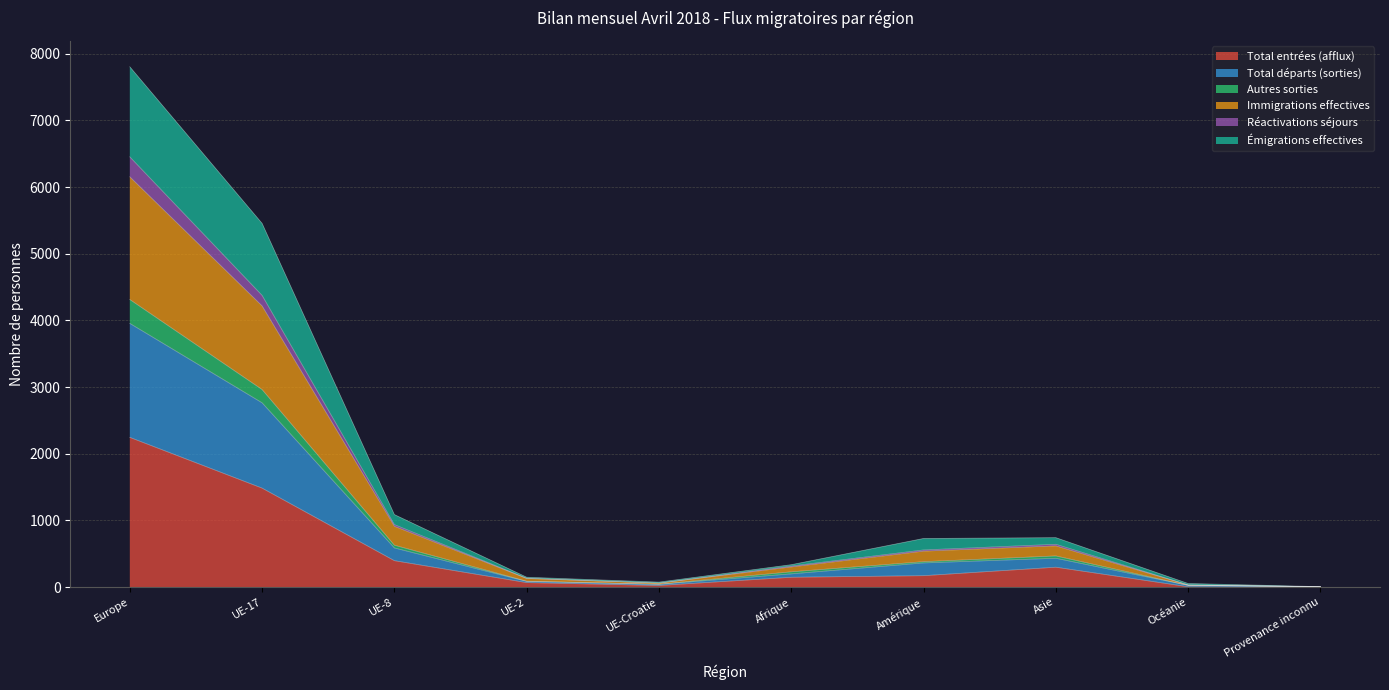

At which label does Total entrées (afflux) reach its peak?

Europe